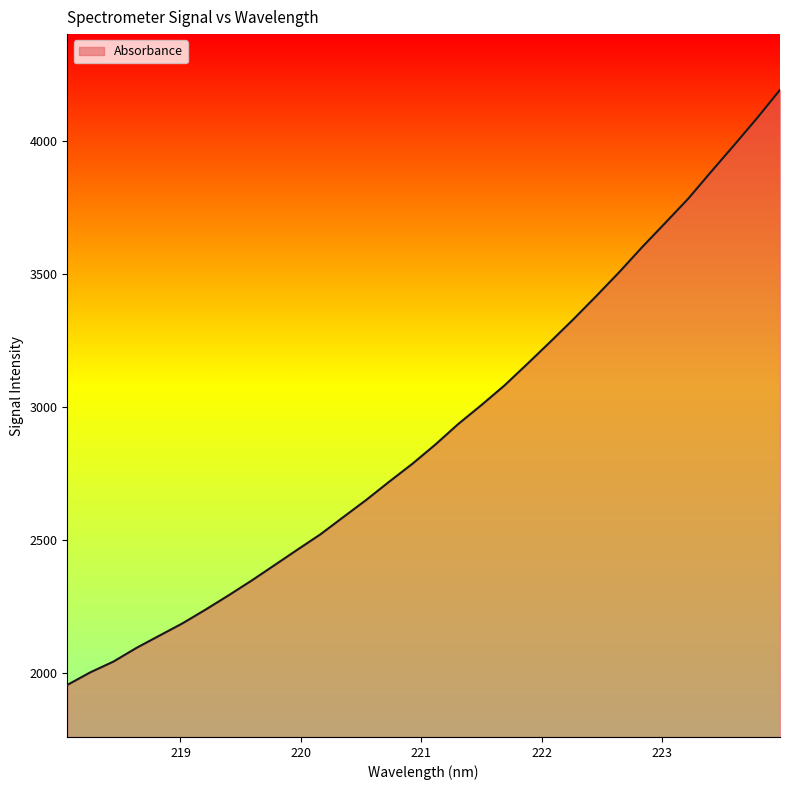

What is the smallest value displayed?

1955.1